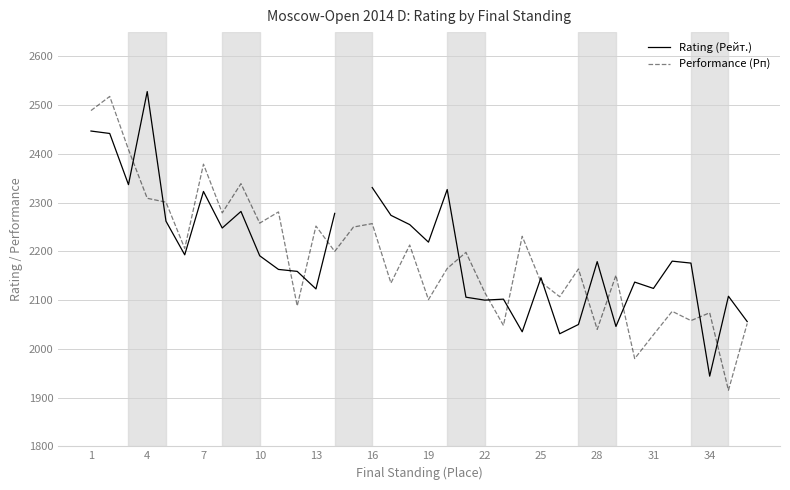

What is the lowest value of the Performance (Рп) series?

1915